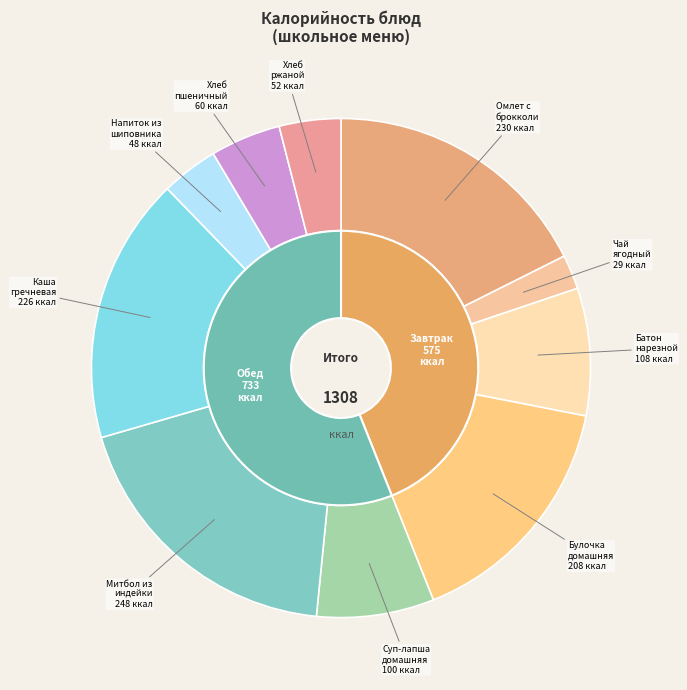

Between Чай ягодный and Булочка домашняя, which is larger?

Булочка домашняя